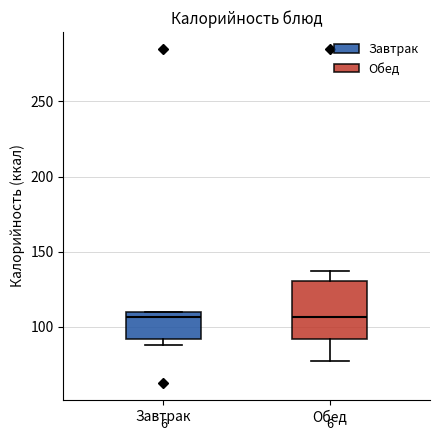

Reading left to right, transcribe this box plot: for each box, give where its median line is, the range the box spans, and where its two whiskers end, as read against the y-axis. The values are not printed on the chart, so give them approximately, as read against the axis.

Завтрак: median 105, box 90 to 110, whiskers 90 (just below the box's lower edge) to 110
Обед: median 105, box 90 to 130, whiskers 75 to 135